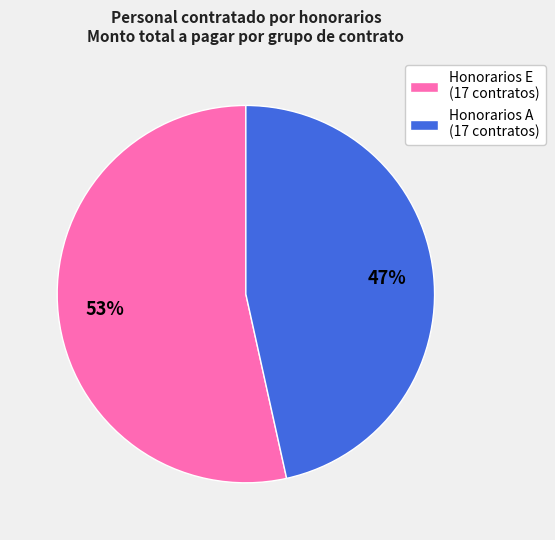

Is there a majority slice in this chart?

Yes